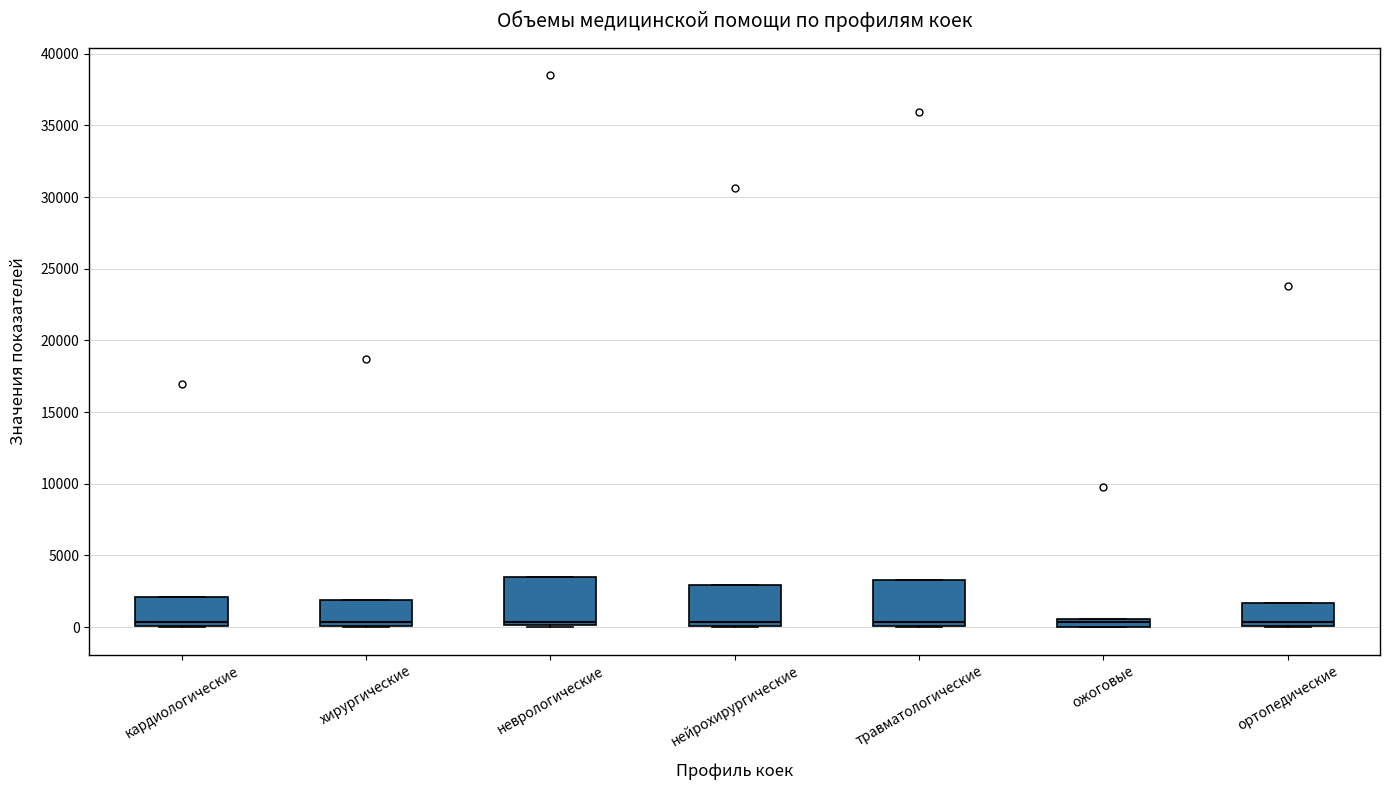

Where does the median line of the box for неврологические sit on the y-axis? The values are not printed on the chart, so give them approximately, as read against the axis.

500